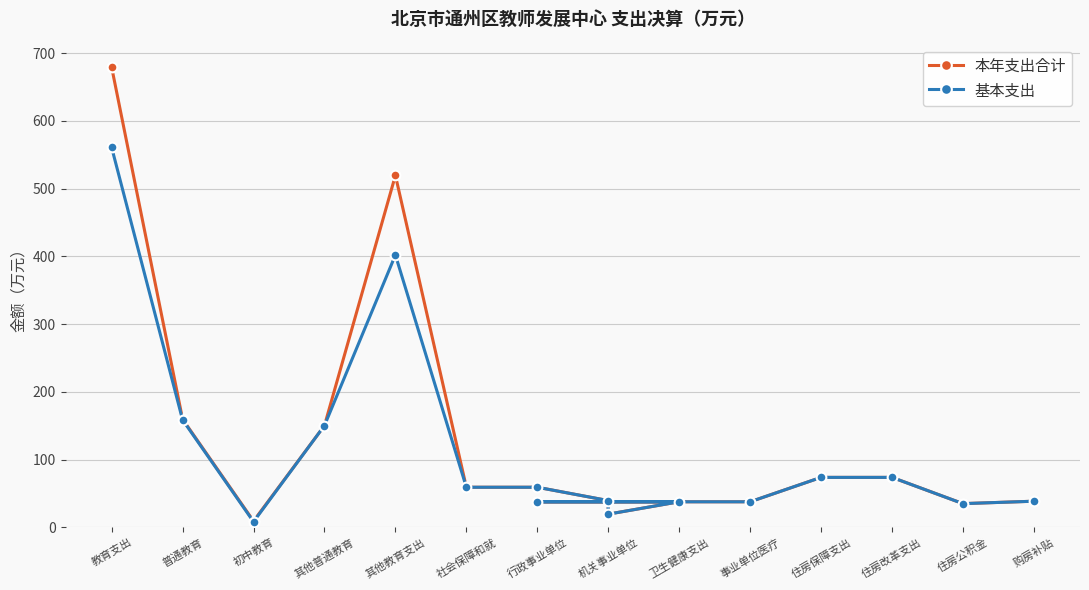

Between 行政事业单位 and 普通教育, which is larger?

普通教育